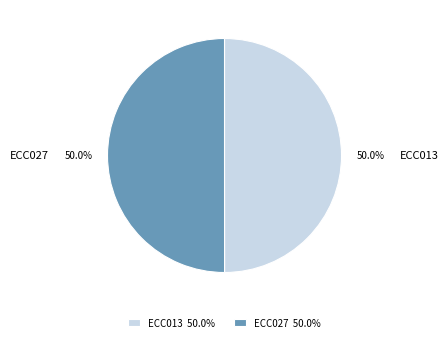

Is it true that ECC013 is 50% of the pie?

True